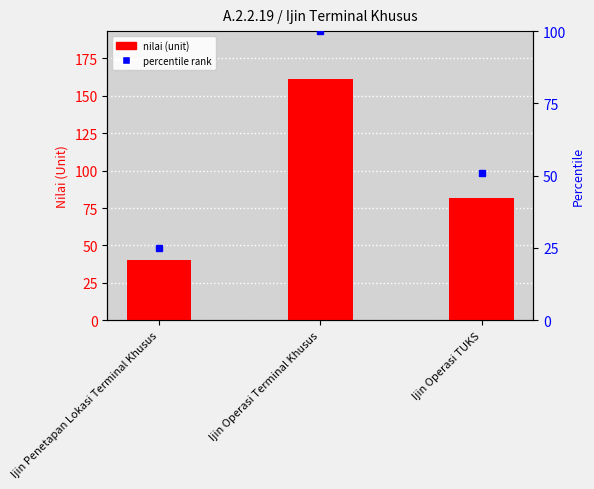

Reading right to left, list all the values displayed in this chart.

82	161	40